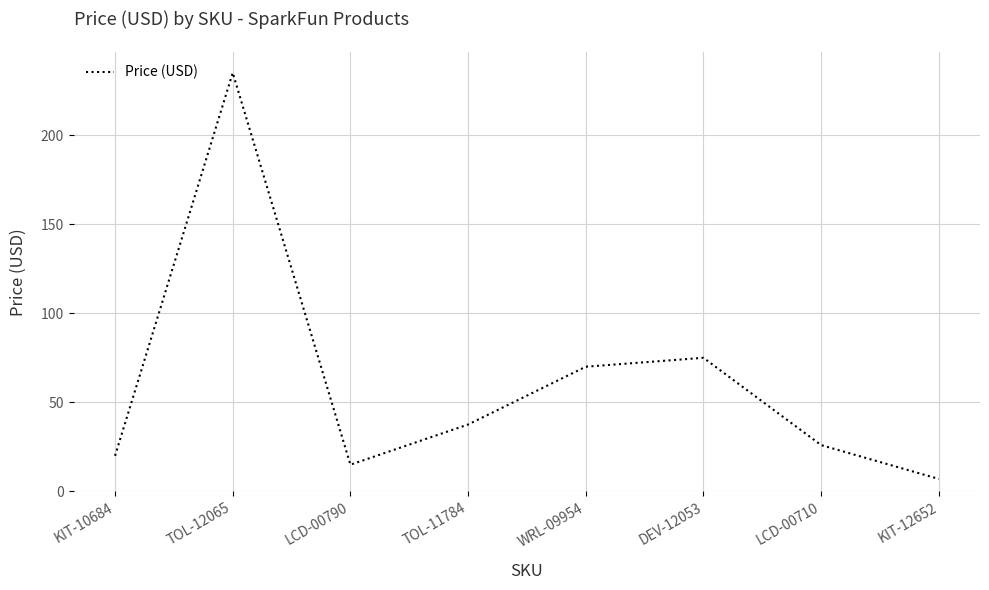

What is the smallest value displayed?

7.0